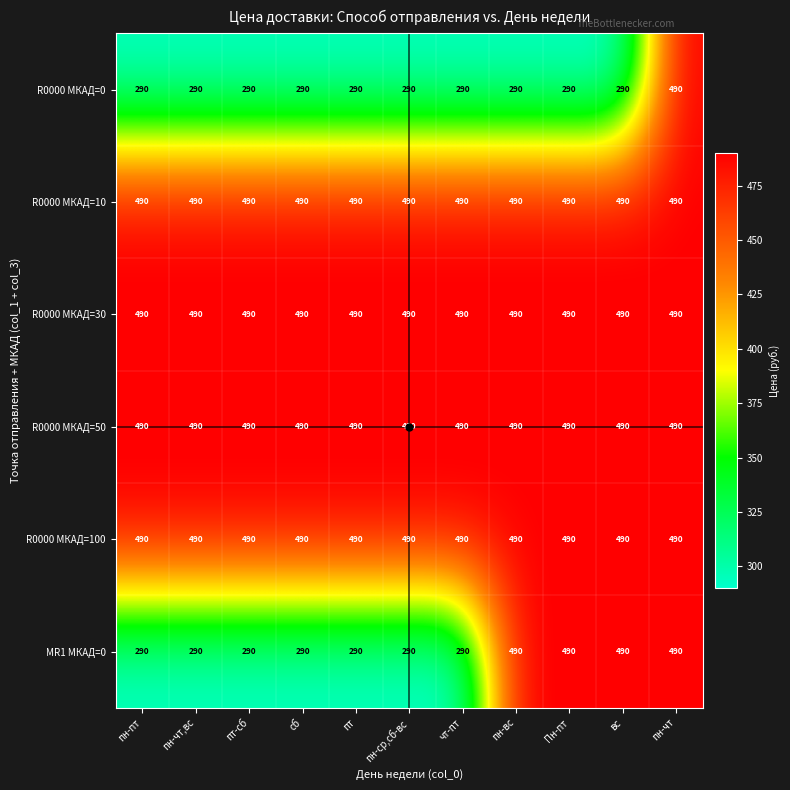

What is the approximate value of R0000 МКАД=100 at пт?

490